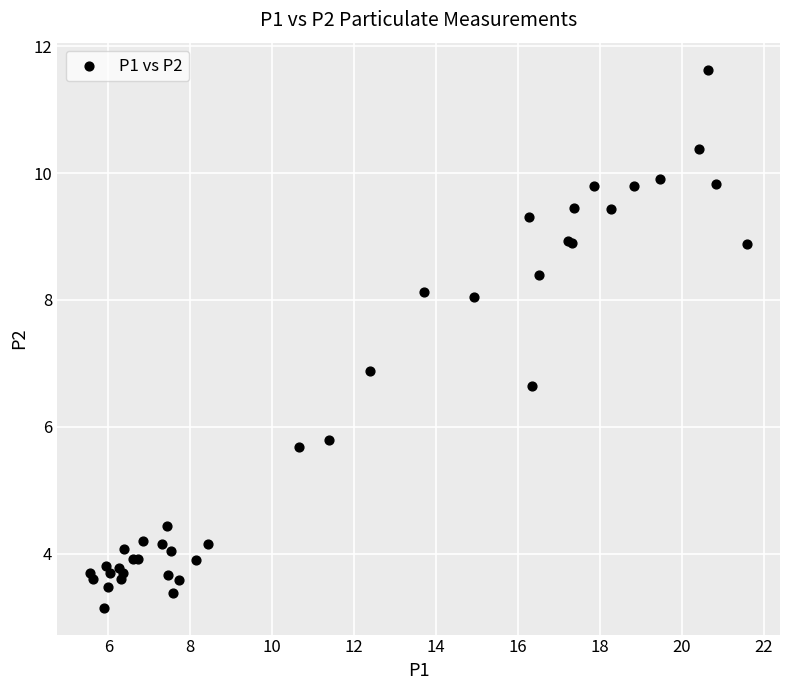

What Y value in the scatter plot is closest to 7?

6.9